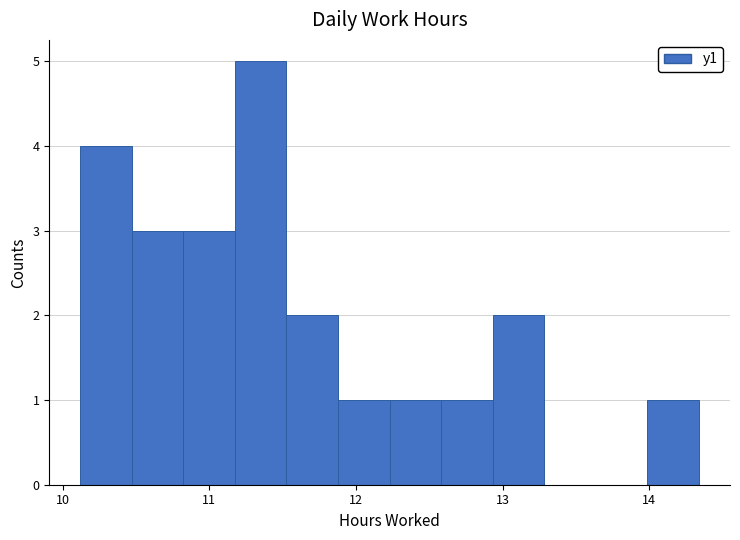

Read against the x-axis, roughly where is the centre of the tallest bar?

11.4